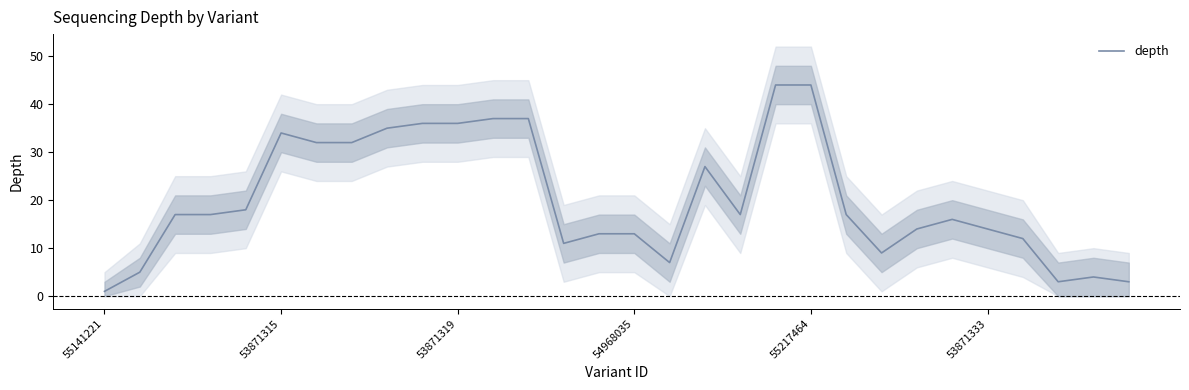

What is the label of the 8th point from the left?

7